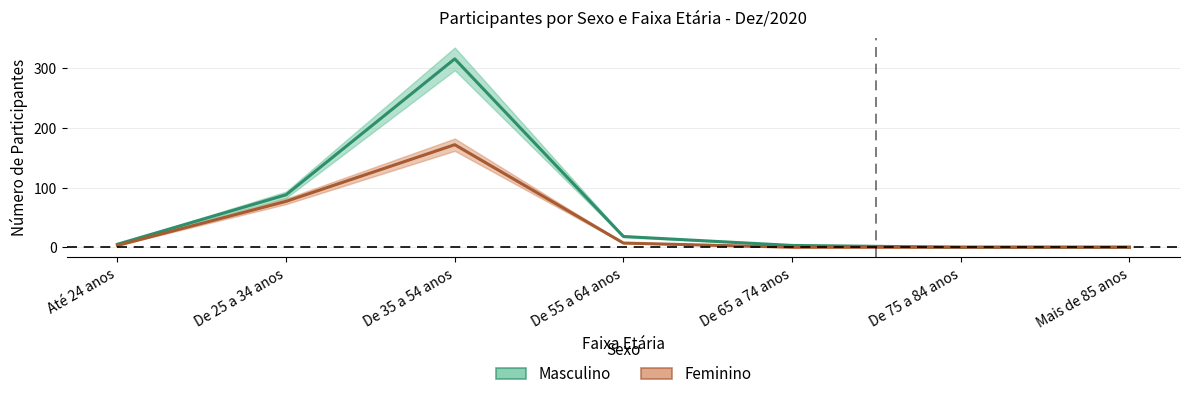

Which label corresponds to the largest value in the chart?

De 35 a 54 anos